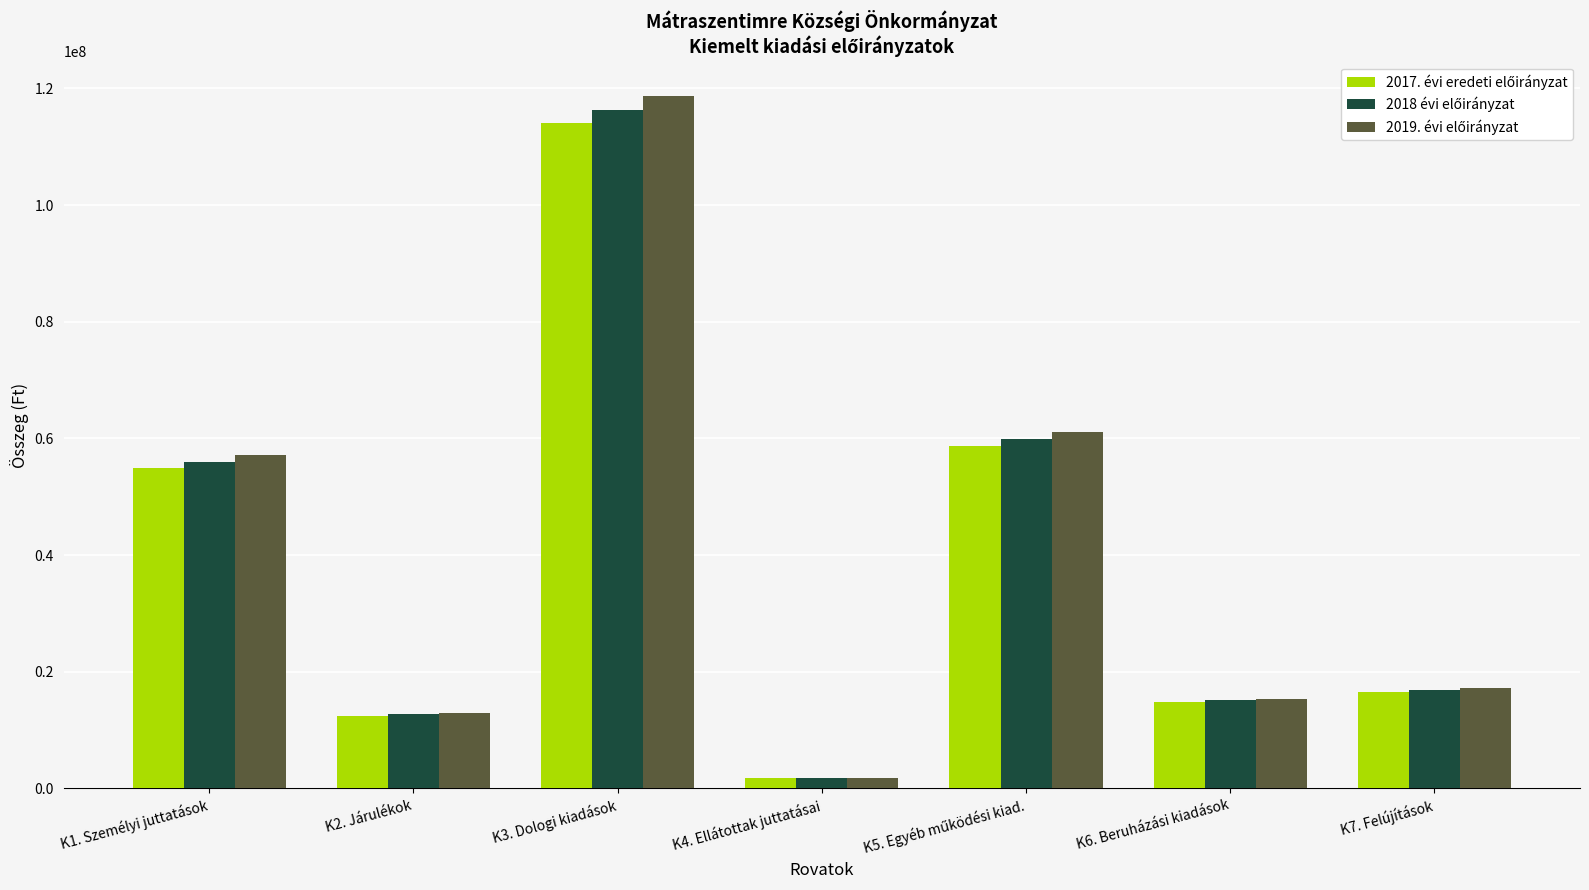

At which category is the sum across all series the highest?

K3. Dologi kiadások